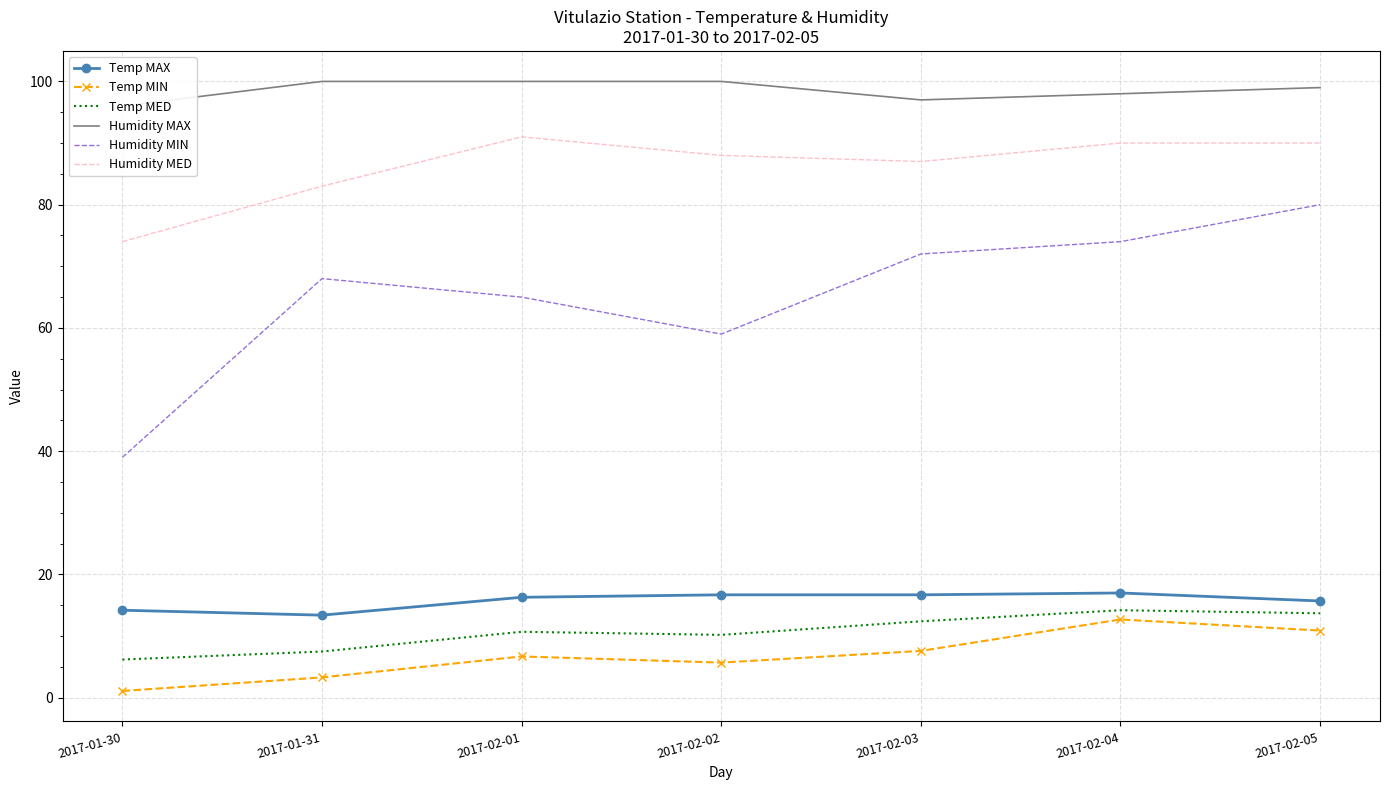

Reading right to left, list all the values displayed in this chart.

Temp MAX: 2017-02-05=15.7	2017-02-04=17.0	2017-02-03=16.7	2017-02-02=16.7	2017-02-01=16.3	2017-01-31=13.4	2017-01-30=14.2
Temp MIN: 2017-02-05=10.9	2017-02-04=12.7	2017-02-03=7.6	2017-02-02=5.7	2017-02-01=6.7	2017-01-31=3.3	2017-01-30=1.1
Temp MED: 2017-02-05=13.7	2017-02-04=14.2	2017-02-03=12.4	2017-02-02=10.2	2017-02-01=10.7	2017-01-31=7.5	2017-01-30=6.2
Humidity MAX: 2017-02-05=99.0	2017-02-04=98.0	2017-02-03=97.0	2017-02-02=100.0	2017-02-01=100.0	2017-01-31=100.0	2017-01-30=96.0
Humidity MIN: 2017-02-05=80.0	2017-02-04=74.0	2017-02-03=72.0	2017-02-02=59.0	2017-02-01=65.0	2017-01-31=68.0	2017-01-30=39.0
Humidity MED: 2017-02-05=90.0	2017-02-04=90.0	2017-02-03=87.0	2017-02-02=88.0	2017-02-01=91.0	2017-01-31=83.0	2017-01-30=74.0